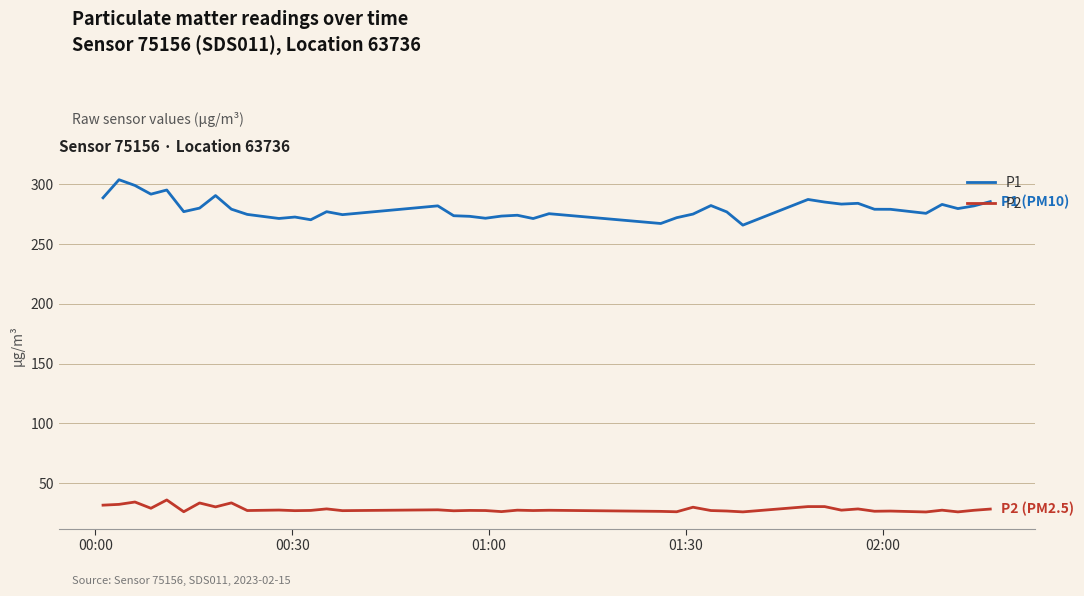

List the series in order of their overall mean, highest first.

P1, P2